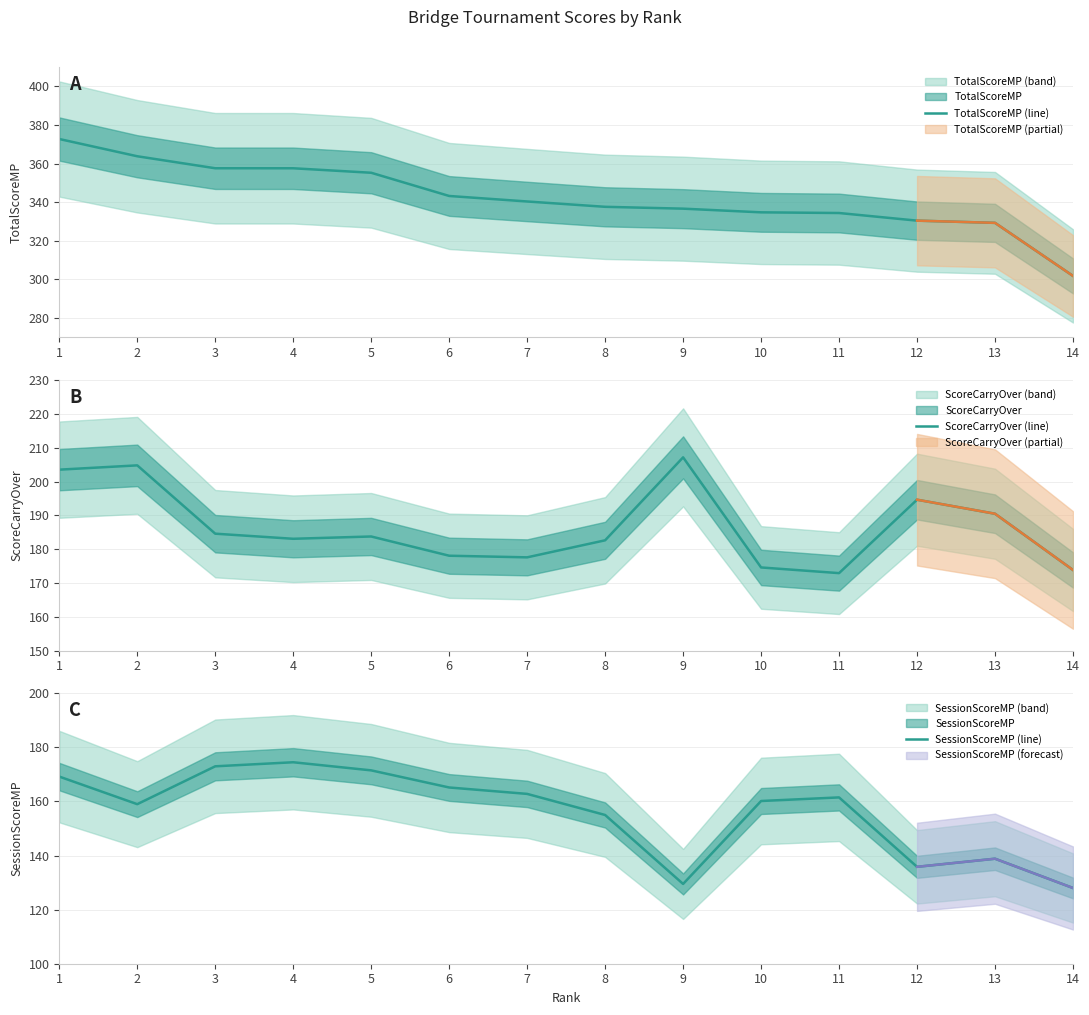

True or false: SessionScoreMP (line) has a value of 251.8 at 8.

False